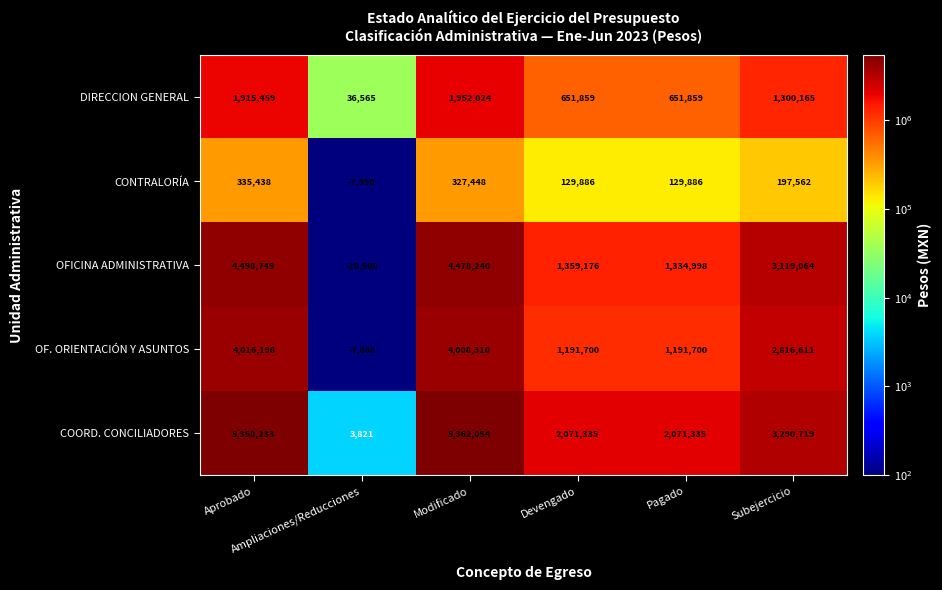

What is the difference between the maximum and minimum values in the COORD. CONCILIADORES series?

5358233